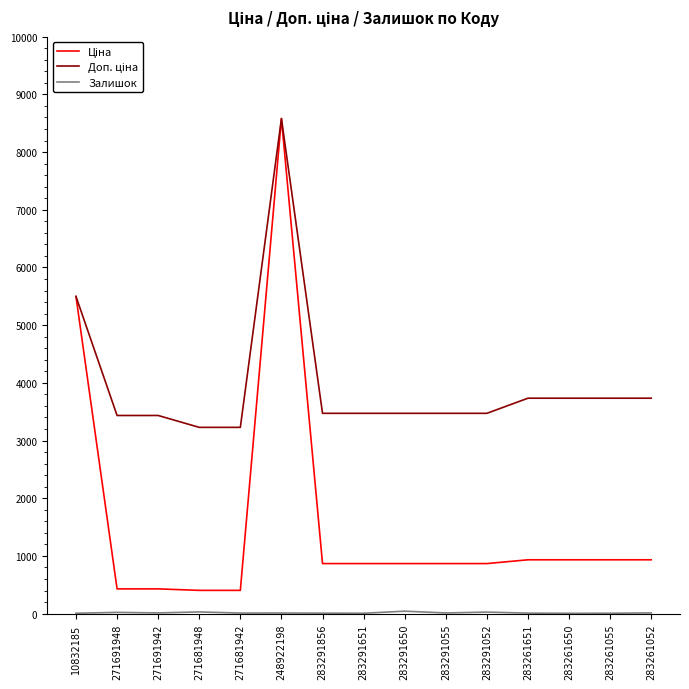

At which category is the sum across all series the highest?

248922198